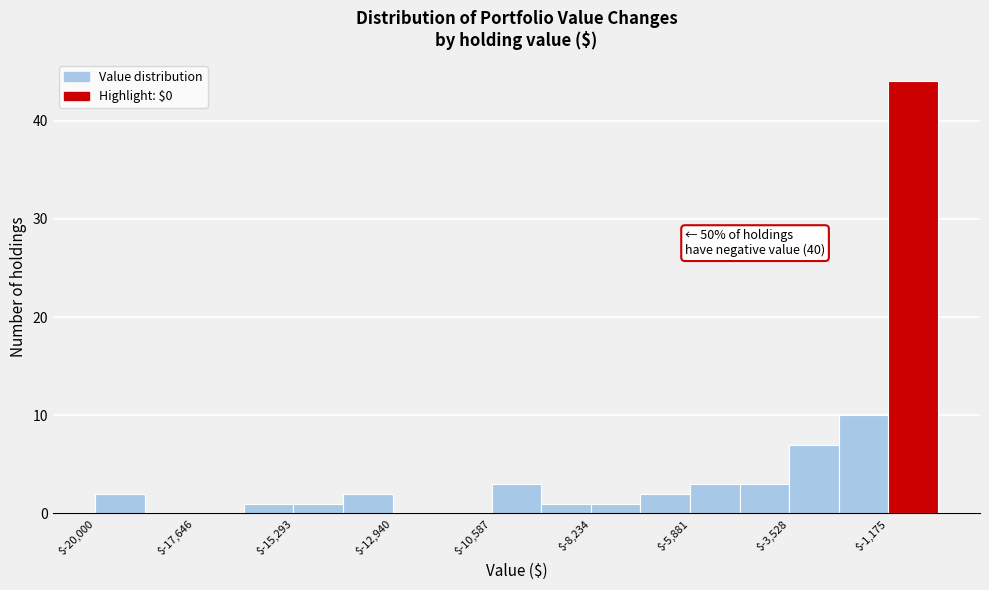

Read against the x-axis, roughly where is the centre of the tallest bar?

-500